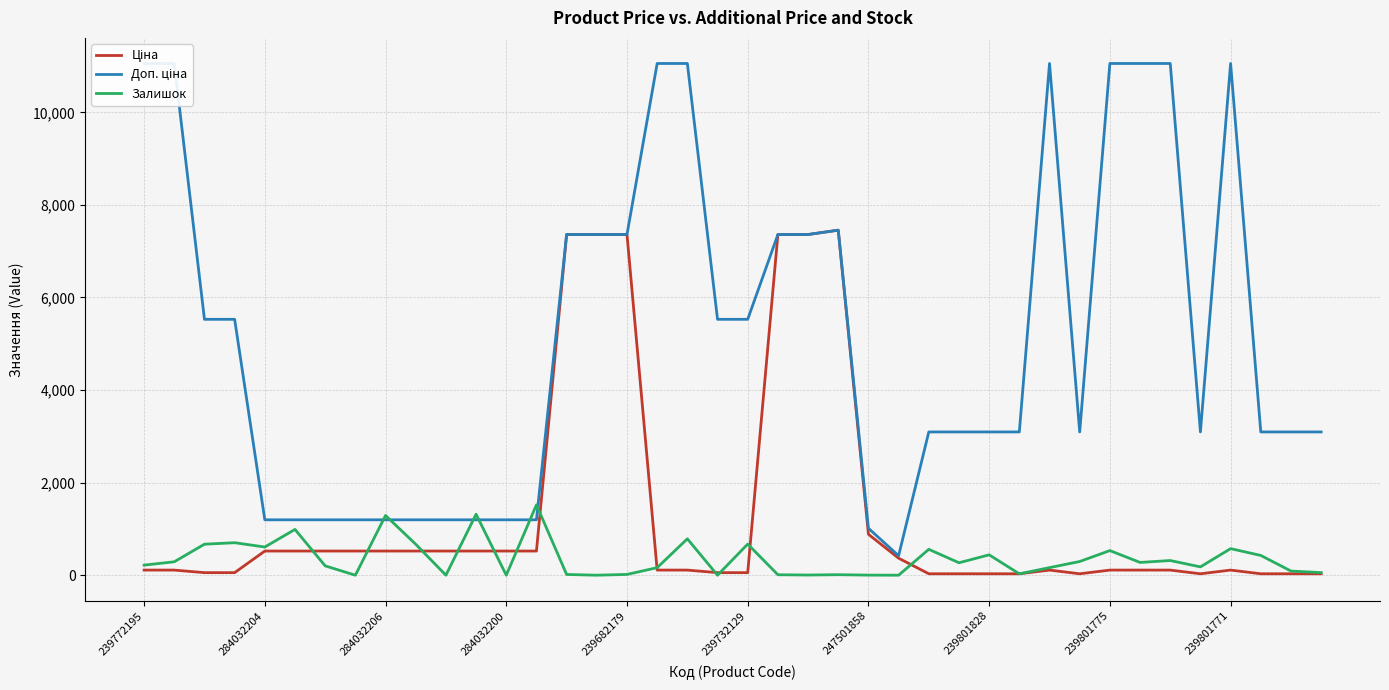

Reading left to right, extract all data points from this chart.

Ціна: 110.5	110.5	55.3	55.3	522.2	522.2	522.2	522.2	522.2	522.2	522.2	522.2	522.2	522.2	7360.2	7360.2	7360.2	110.5	110.5	55.3	55.3	7360.2	7360.2	7453.8	884.2	367.6	30.9	30.9	30.9	30.9	110.5	30.9	110.5	110.5	110.5	30.9	110.5	30.9	30.9	30.9
Доп. ціна: 11055.0	11055.0	5528.0	5528.0	1197.0	1197.0	1197.0	1197.0	1197.0	1197.0	1197.0	1197.0	1197.0	1197.0	7360.2	7360.2	7360.2	11055.0	11055.0	5528.0	5528.0	7360.2	7360.2	7453.8	1013.2	421.0	3095.0	3095.0	3095.0	3095.0	11055.0	3095.0	11055.0	11055.0	11055.0	3095.0	11055.0	3095.0	3095.0	3095.0
Залишок: 218.0	290.0	670.0	702.0	609.0	989.0	202.0	0.0	1290.0	669.0	0.0	1318.0	0.0	1520.0	16.0	0.0	17.0	163.0	786.0	0.0	672.0	10.0	4.0	11.0	2.0	0.0	559.0	269.0	440.0	30.0	164.0	296.0	532.0	276.0	317.0	180.0	574.0	427.0	90.0	56.0